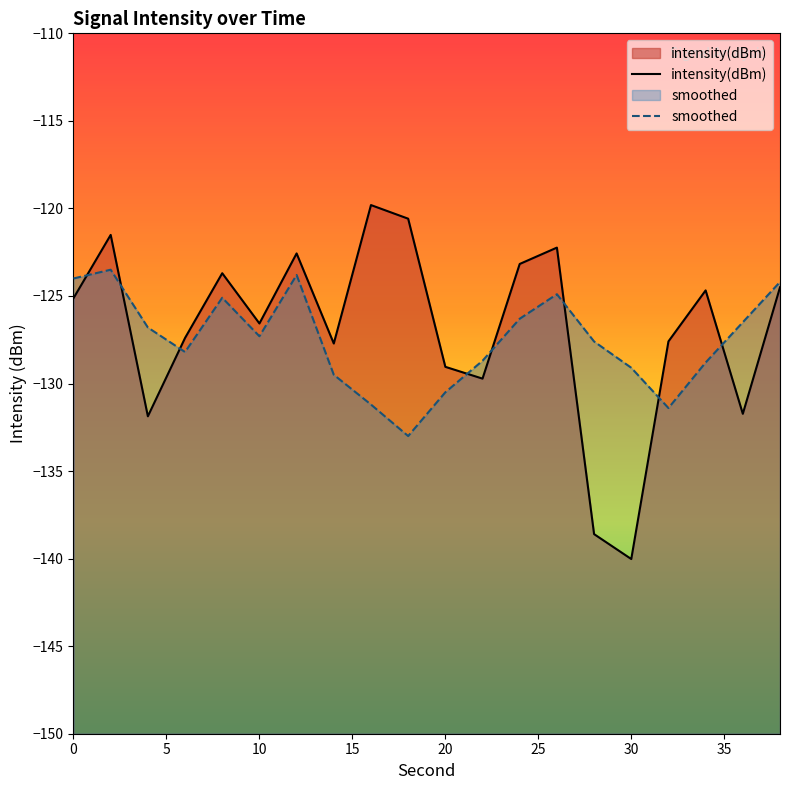

True or false: intensity(dBm) has a value of -229.3 at 36.

False